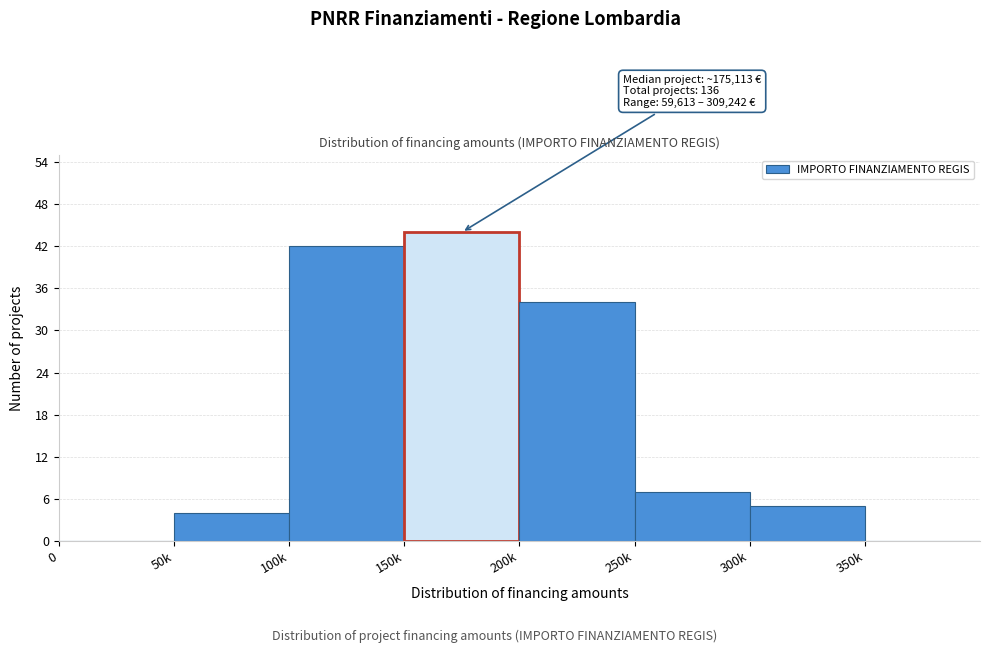

Reading left to right, extract all data points from this chart.

0=0	50k=4	100k=42	150k=44	200k=34	250k=7	300k=5	350k=0